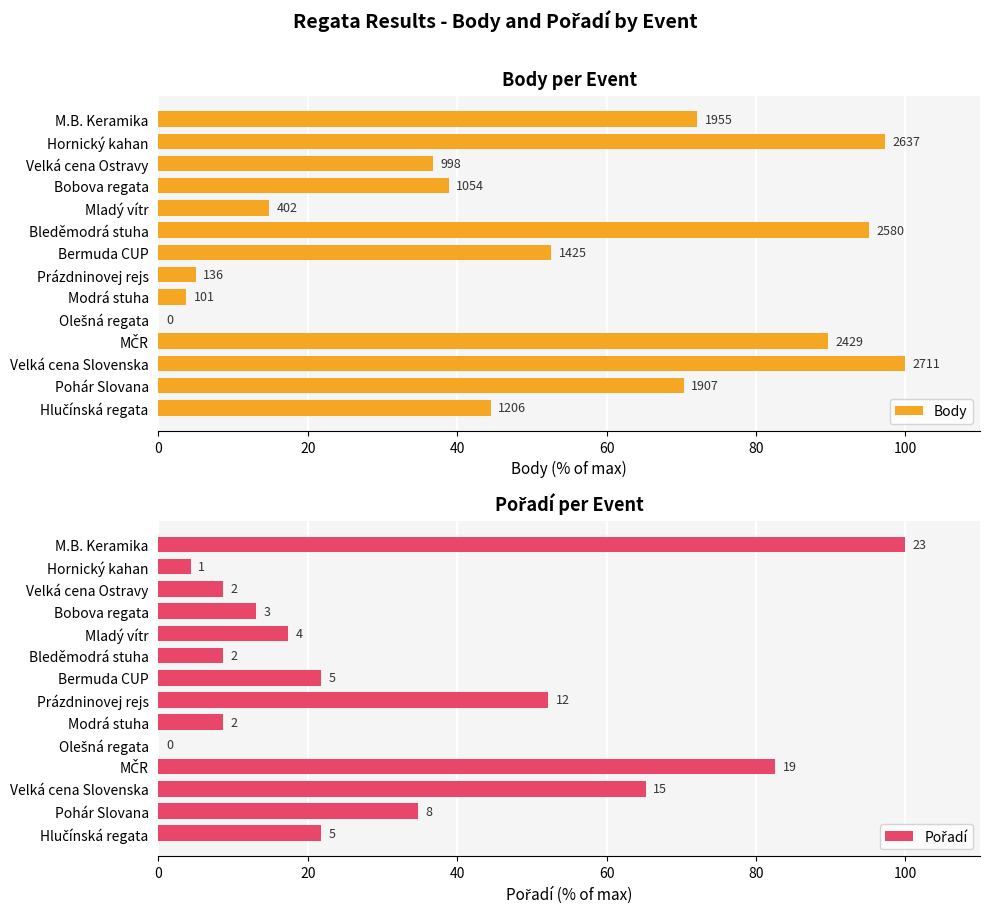

Between M.B. Keramika and Pohár Slovana, which series saw the biggest shift?

Pořadí